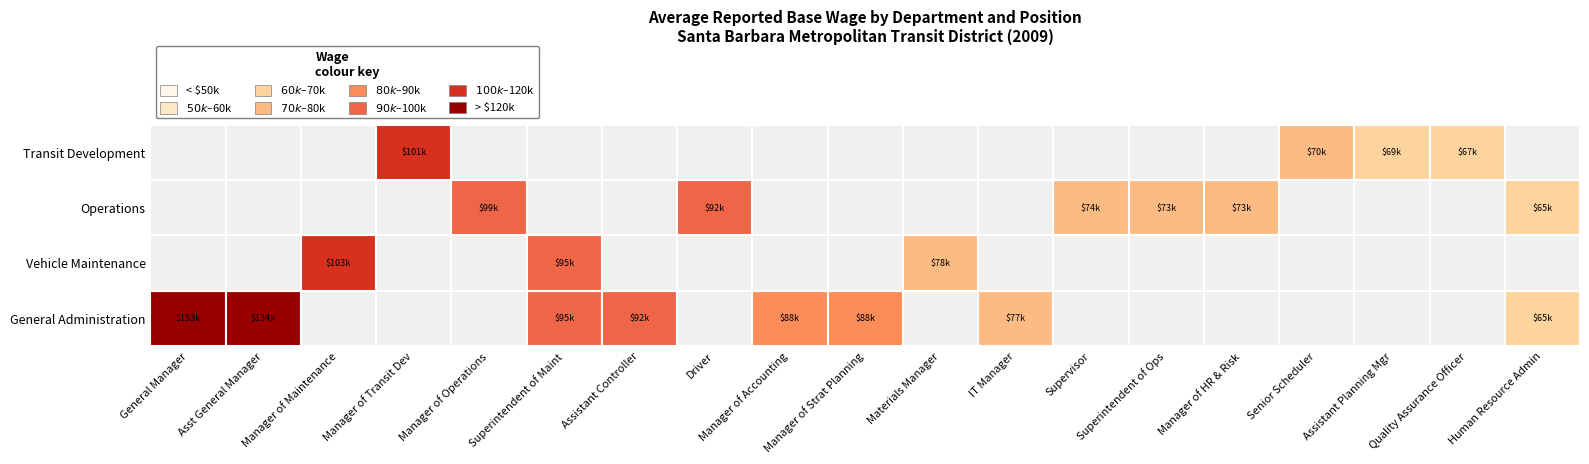

Which series has the widest spread of values?

General Administration